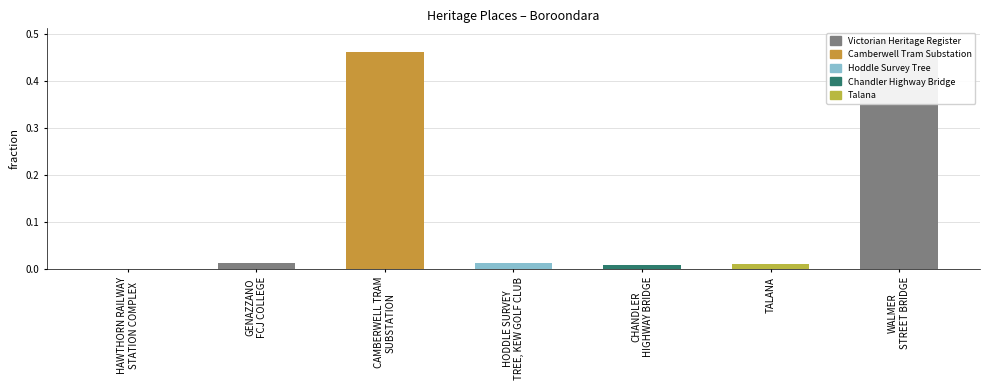

True or false: the data shows 0.5 at CAMBERWELL TRAM
SUBSTATION.

True